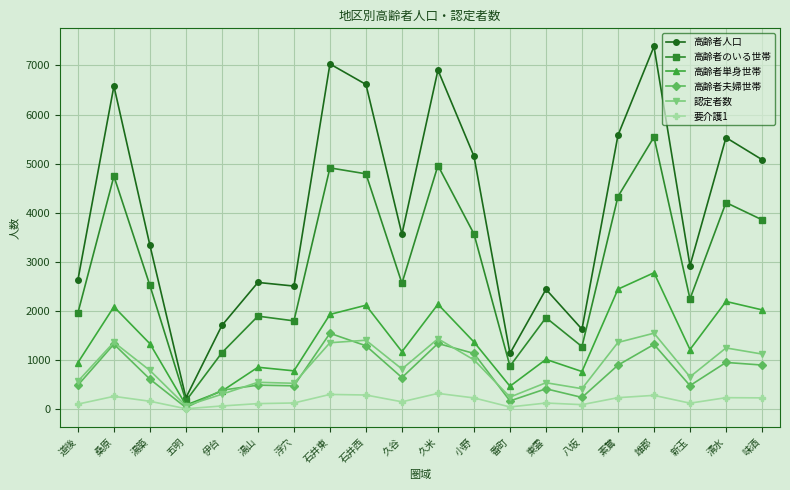

What is the difference between the maximum and second lowest values in the 要介護1 series?

276